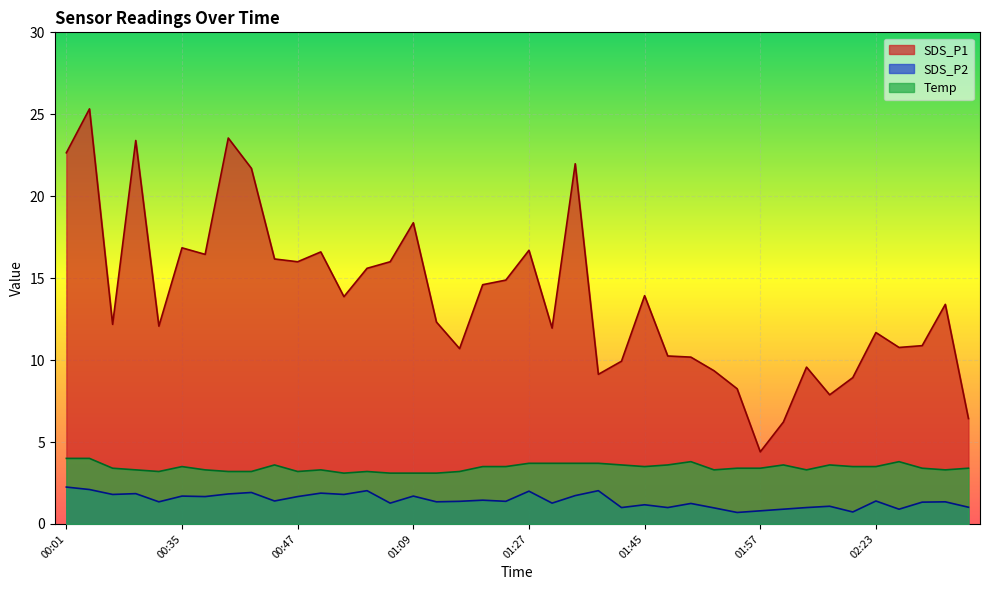

Reading left to right, transcribe all the data shown in this chart.

SDS_P1: 00:01=22.6	00:04=25.3	00:26=12.2	00:29=23.4	00:32=12.1	00:35=16.9	00:37=16.4	00:40=23.6	00:42=21.7	00:44=16.2	00:47=16.0	00:49=16.6	00:59=13.9	01:02=15.6	01:04=16.0	01:09=18.4	01:11=12.3	01:14=10.7	01:22=14.6	01:24=14.9	01:27=16.7	01:32=11.9	01:35=22.0	01:40=9.1	01:42=9.9	01:45=13.9	01:48=10.2	01:50=10.2	01:52=9.3	01:55=8.2	01:57=4.4	02:00=6.2	02:02=9.6	02:05=7.9	02:21=8.9	02:23=11.7	02:26=10.8	02:28=10.9	02:30=13.4	02:33=6.4
SDS_P2: 00:01=2.2	00:04=2.1	00:26=1.8	00:29=1.9	00:32=1.4	00:35=1.7	00:37=1.7	00:40=1.8	00:42=1.9	00:44=1.4	00:47=1.7	00:49=1.9	00:59=1.8	01:02=2.0	01:04=1.3	01:09=1.7	01:11=1.4	01:14=1.4	01:22=1.4	01:24=1.4	01:27=2.0	01:32=1.3	01:35=1.7	01:40=2.0	01:42=1.0	01:45=1.2	01:48=1.0	01:50=1.2	01:52=1.0	01:55=0.7	01:57=0.8	02:00=0.9	02:02=1.0	02:05=1.1	02:21=0.7	02:23=1.4	02:26=0.9	02:28=1.3	02:30=1.4	02:33=1.0
Temp: 00:01=4.0	00:04=4.0	00:26=3.4	00:29=3.3	00:32=3.2	00:35=3.5	00:37=3.3	00:40=3.2	00:42=3.2	00:44=3.6	00:47=3.2	00:49=3.3	00:59=3.1	01:02=3.2	01:04=3.1	01:09=3.1	01:11=3.1	01:14=3.2	01:22=3.5	01:24=3.5	01:27=3.7	01:32=3.7	01:35=3.7	01:40=3.7	01:42=3.6	01:45=3.5	01:48=3.6	01:50=3.8	01:52=3.3	01:55=3.4	01:57=3.4	02:00=3.6	02:02=3.3	02:05=3.6	02:21=3.5	02:23=3.5	02:26=3.8	02:28=3.4	02:30=3.3	02:33=3.4